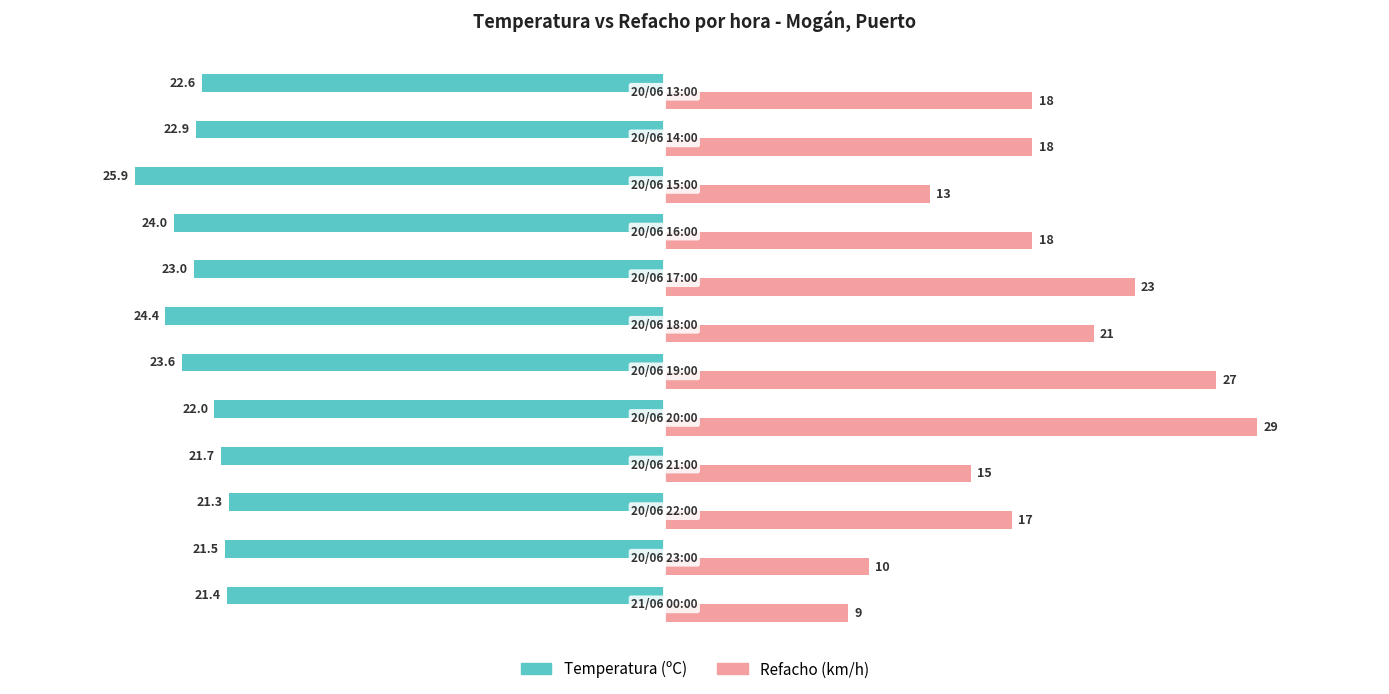

Count the Refacho (km/h) values in the range 15 to 23.

7